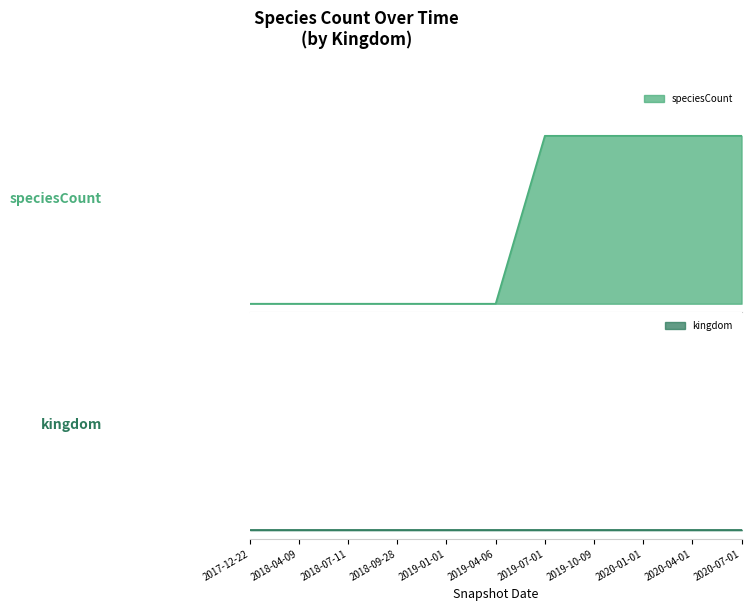

What is the sum of all values?

5.0